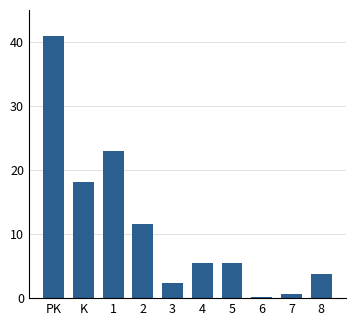

What position from the right is 3?

6